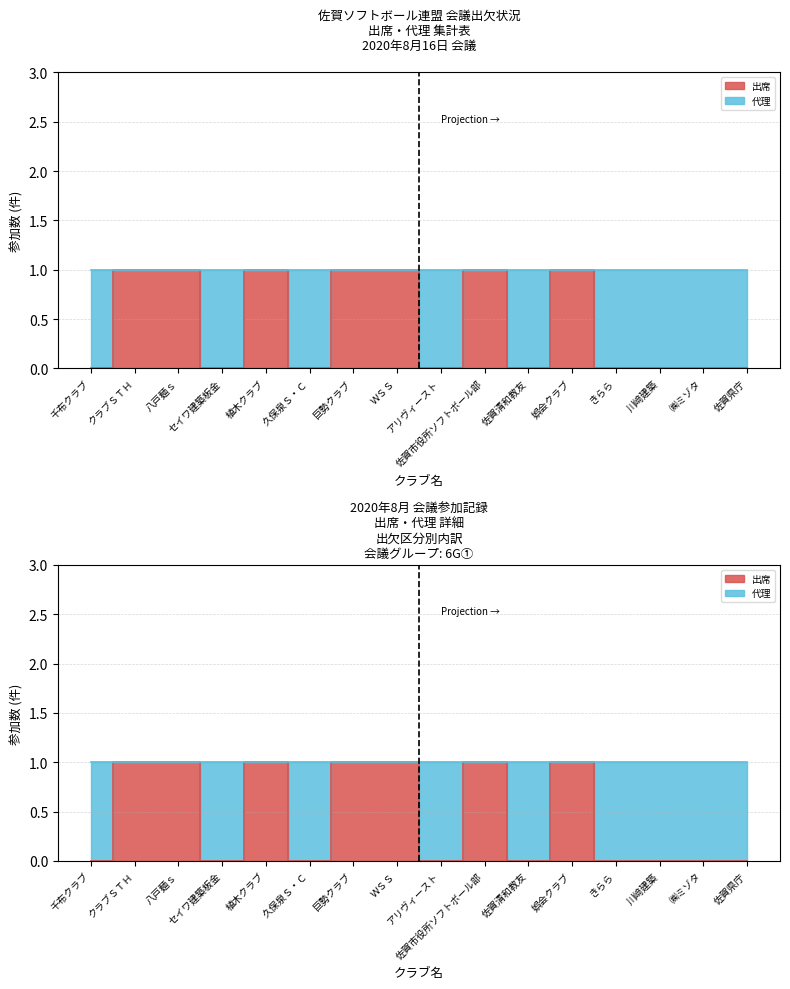

At which label does 出席 reach its peak?

クラブＳＴＨ